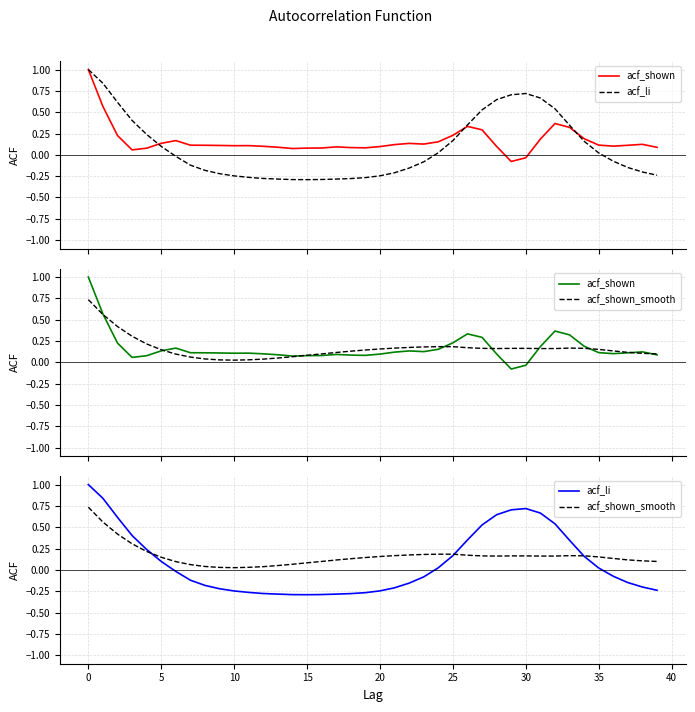

How many values in the acf_li series exceed 0?

18